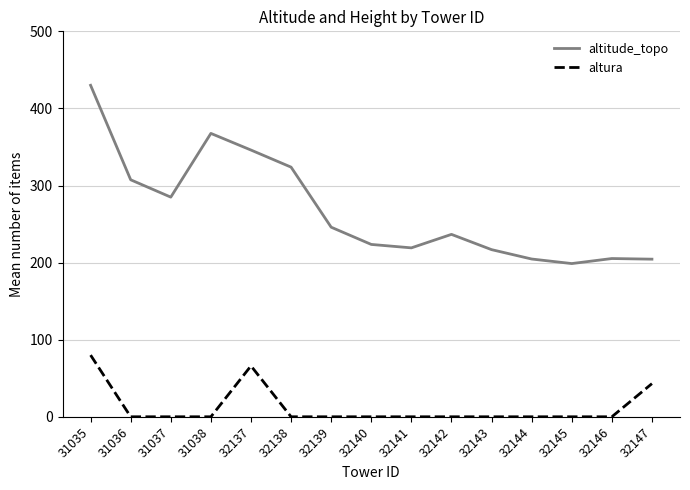

How many categories are shown in the chart?

15